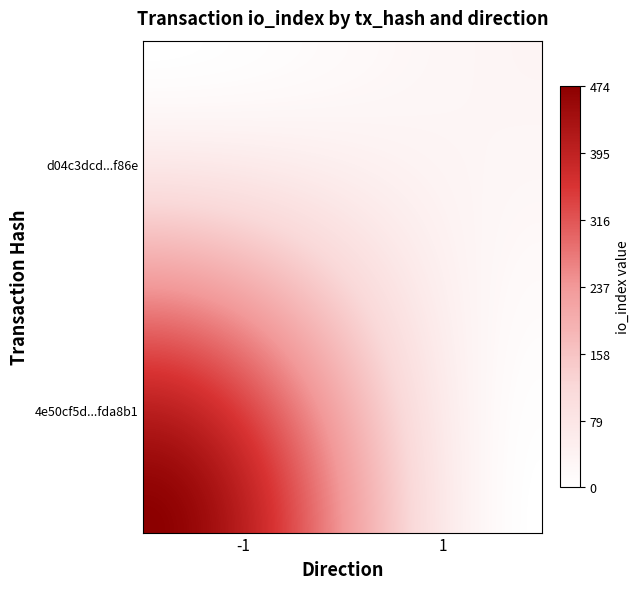

Reading left to right, transcribe all the data shown in this chart.

4e50cf5d52d232ad4e9d57d5ae8f86b77fda8b1: direction=-1	io_index=474
d04c3dcdd32da07f0bb206bd059e0c479408f86: direction=1	io_index=32